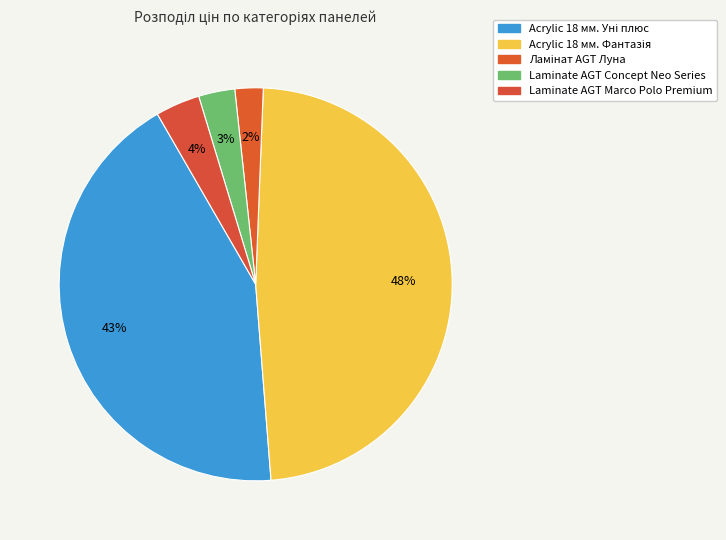

Count the number of slices in the pie.

5